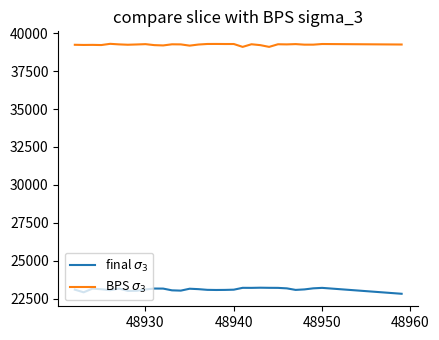

What is the greatest value displayed?

39294